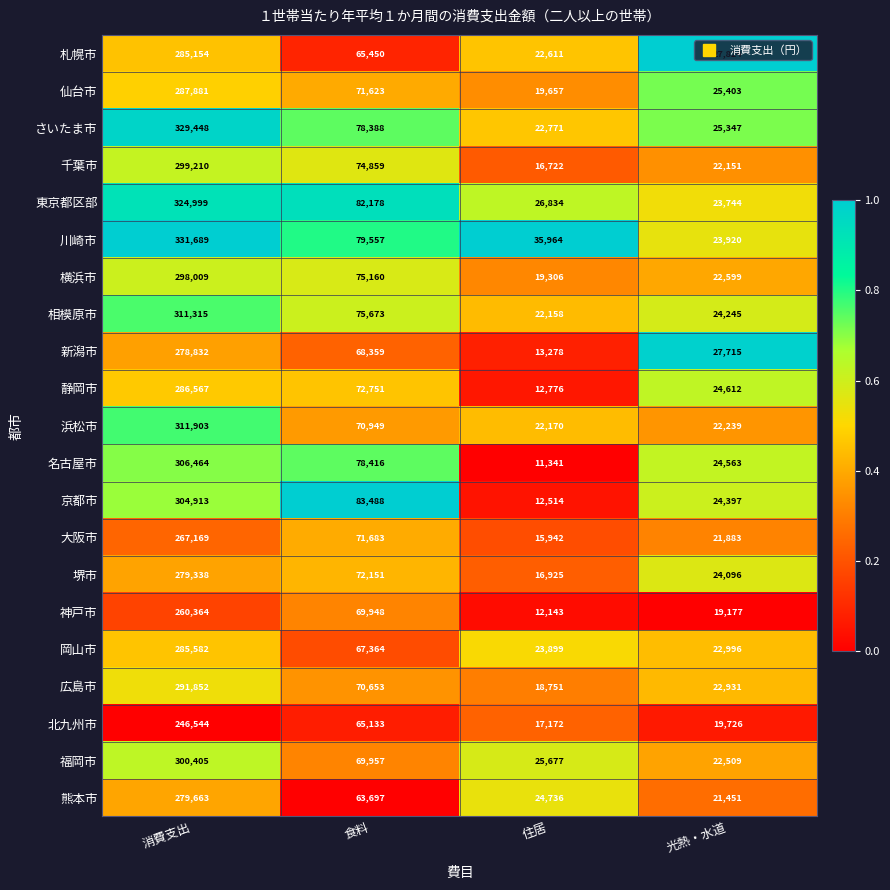

What is the greatest value displayed?

331689